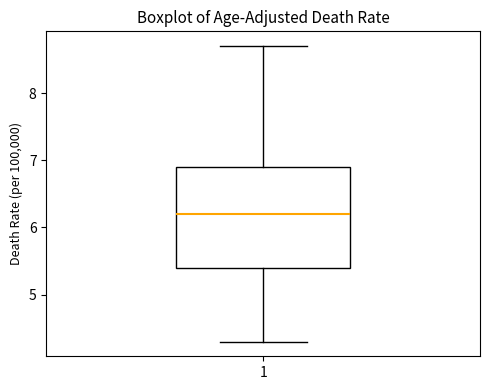

Read this box plot against the y-axis: the position of the median line, the range covered by the box, and the ends of both whiskers. The values are not printed on the chart, so give them approximately, as read against the axis.

median 6.2, box 5.4 to 6.9, whiskers 4.3 to 8.7